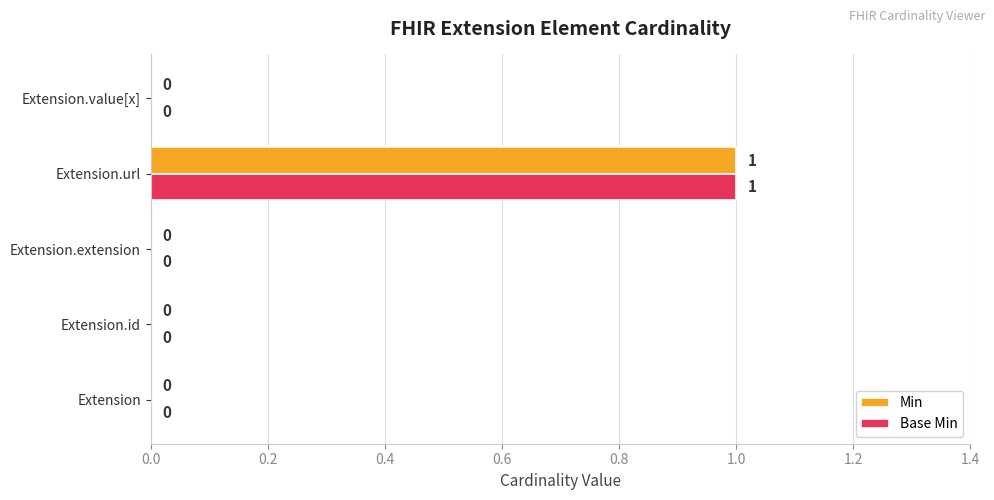

Is it true that Min equals 1 at Extension.url?

True